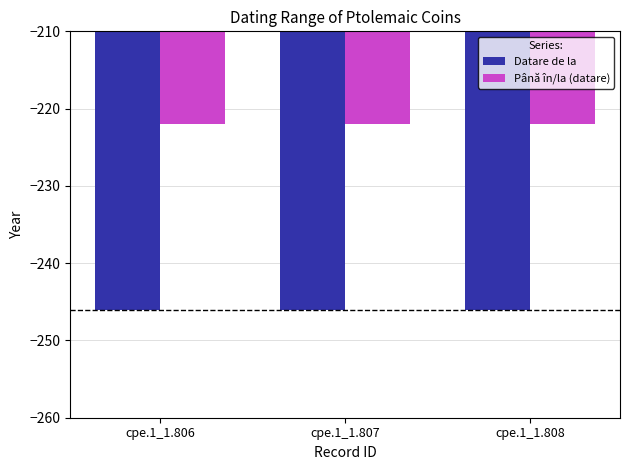

How many data points does each series have?

3